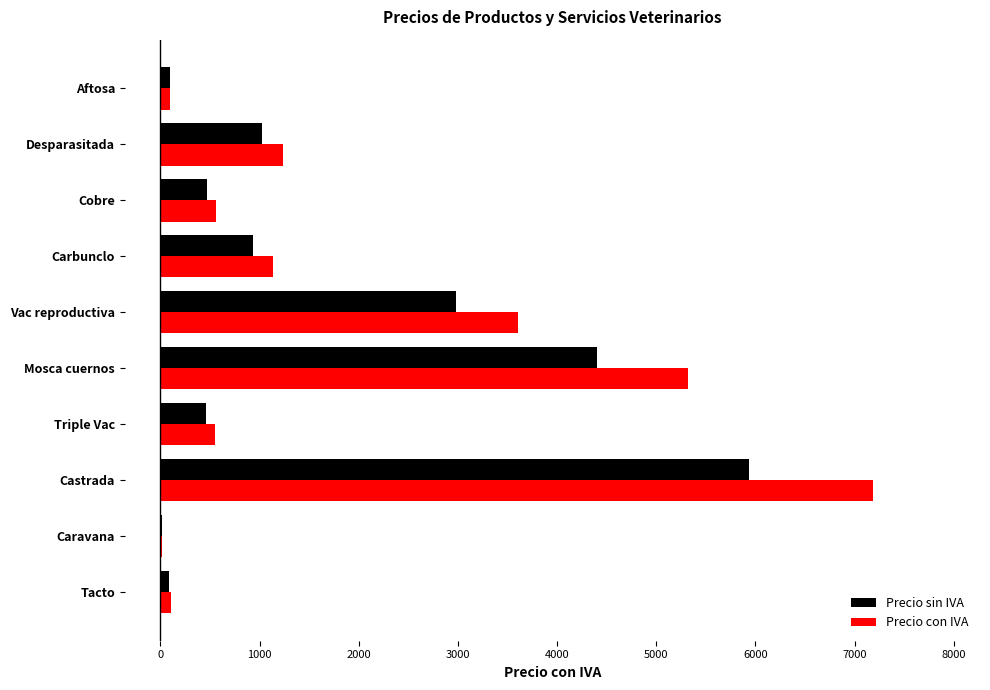

What is the sum of the Precio con IVA values at Mosca cuernos and Vac reproductiva?

8926.2